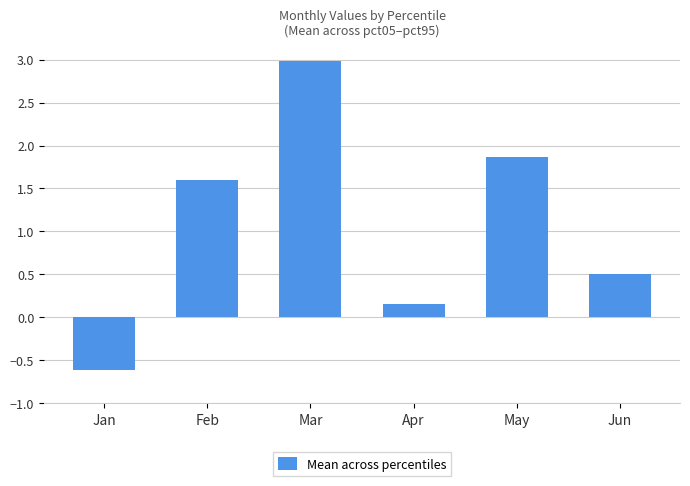

True or false: the data shows 0.9 at Jun.

False